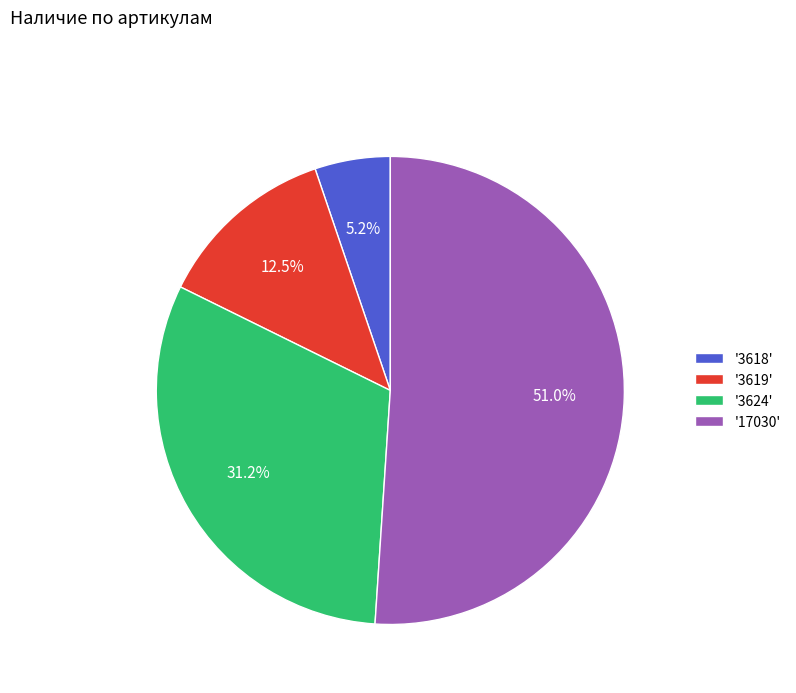

What is the majority slice?

'17030'